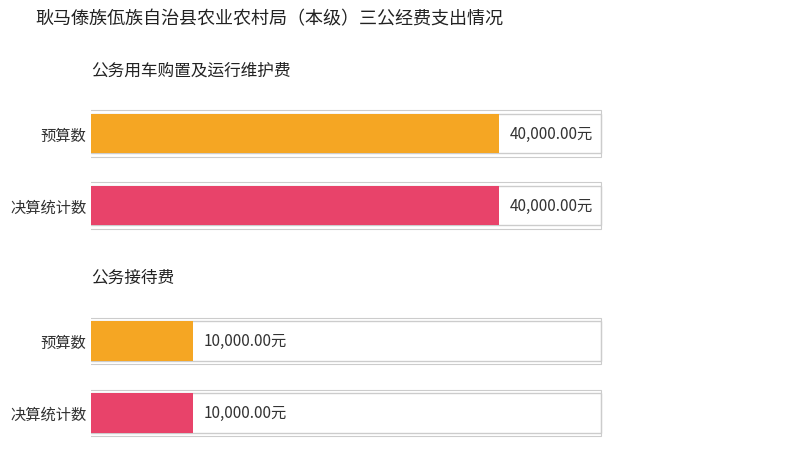

Between 预算数 and 决算统计数, which series saw the biggest shift?

公务用车购置及运行维护费